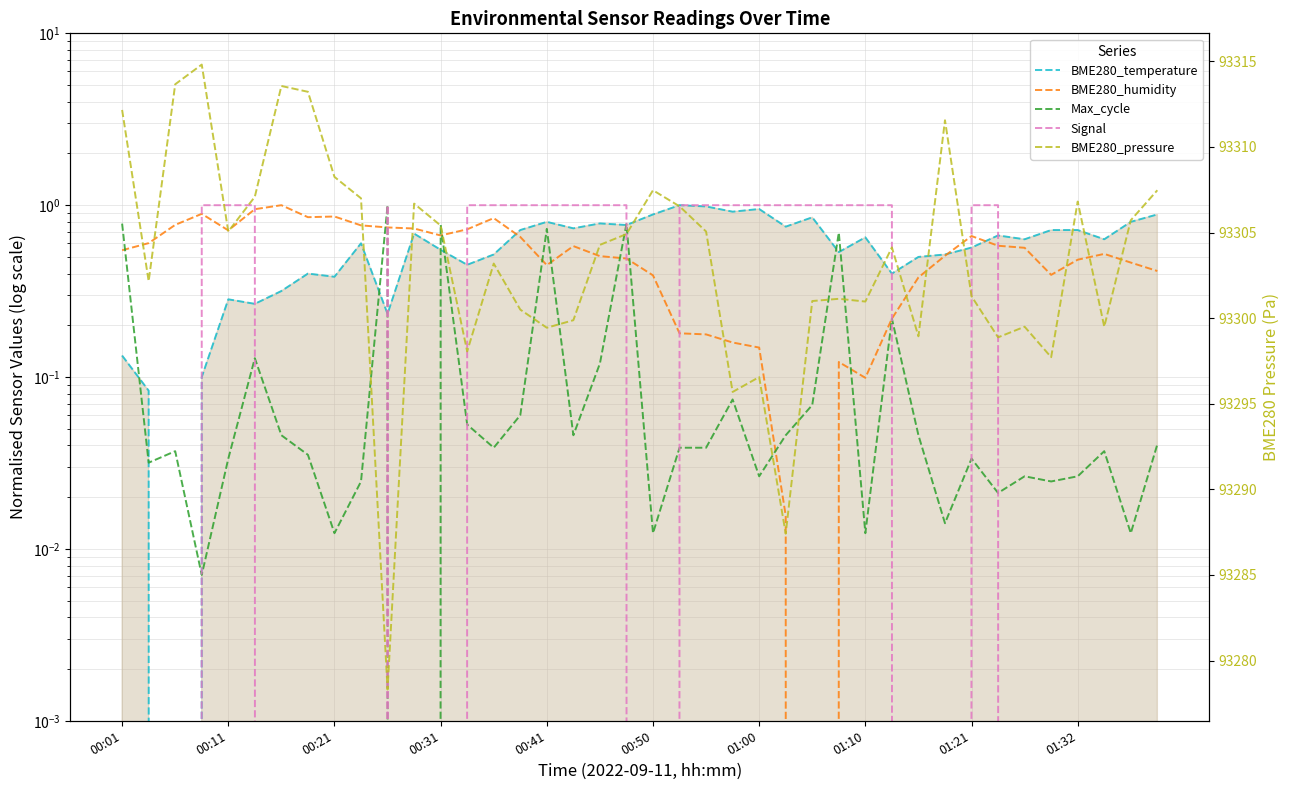

What is the greatest value displayed?

93314.8